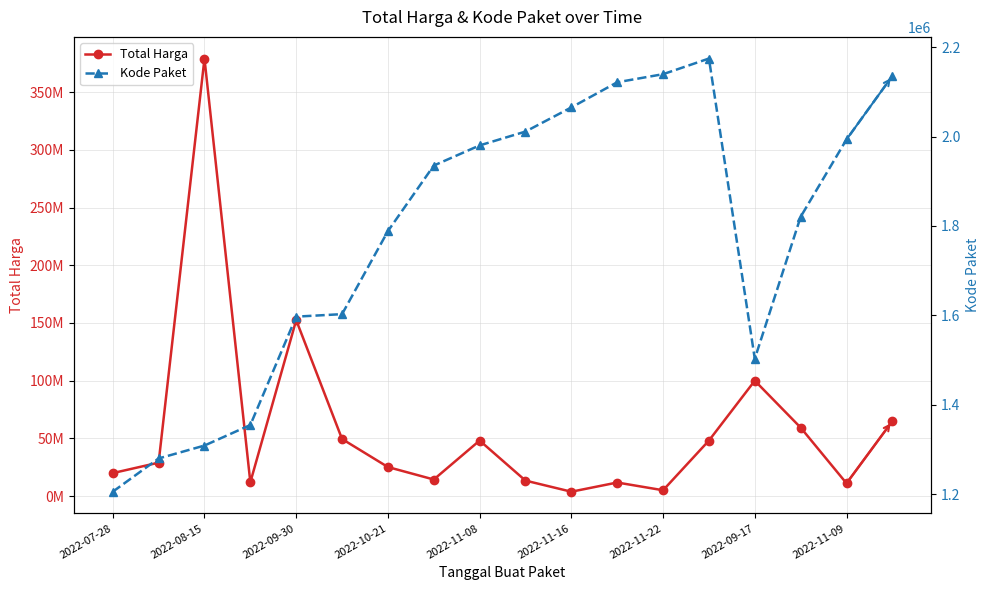

Rank the series by their maximum value, from highest to lowest.

Total Harga, Kode Paket